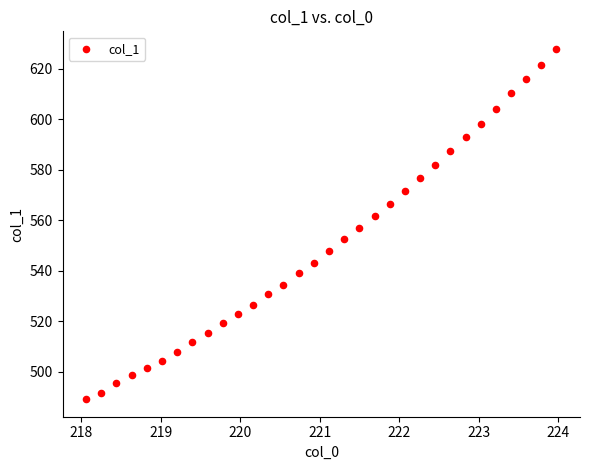

What is the range of X values (max minus min)?

5.9